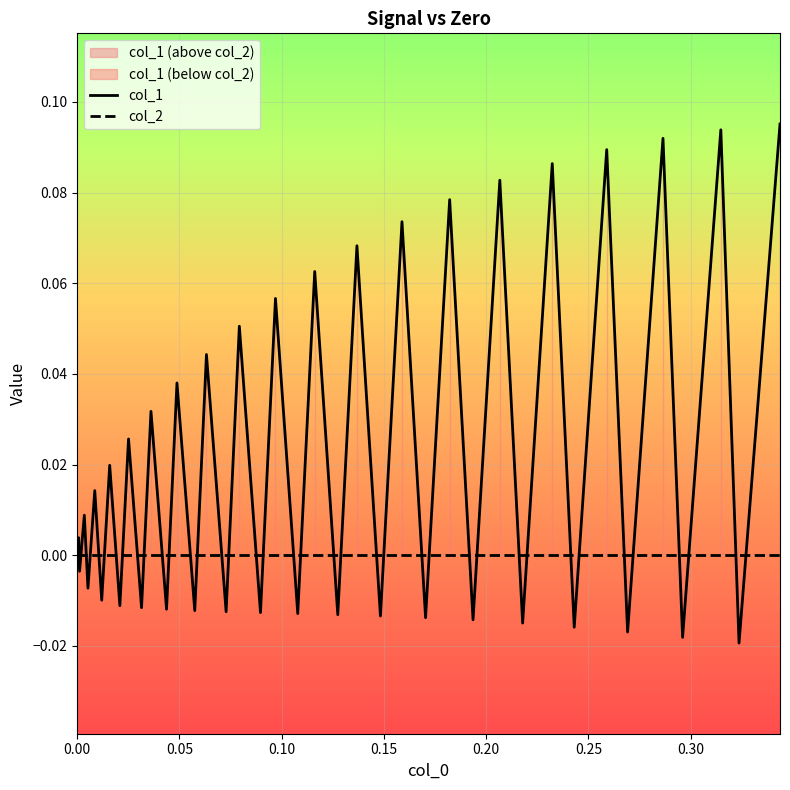

How many times do col_1 and col_2 cross each other?

38